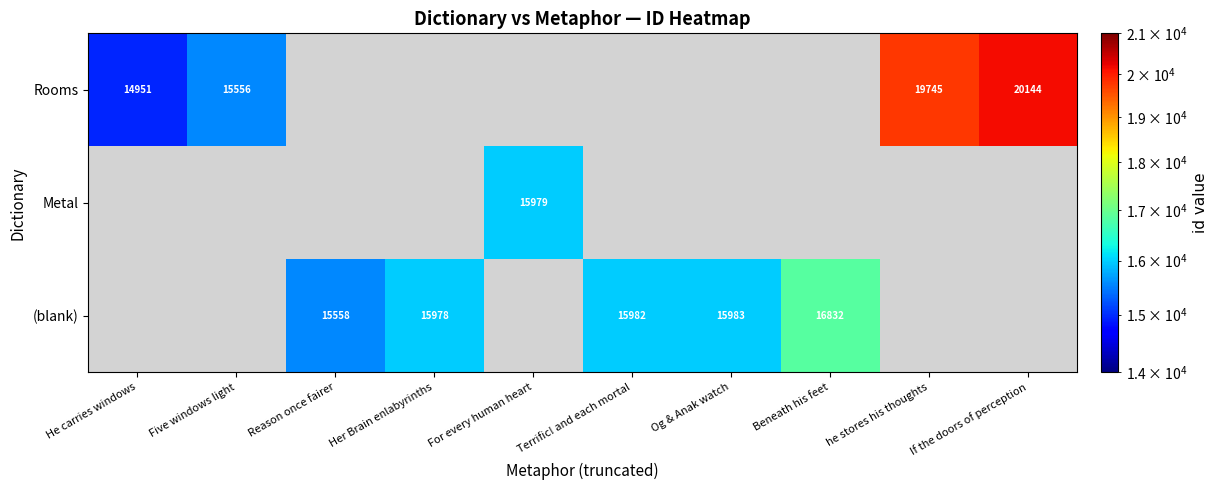

What is the smallest value displayed?

14951.0